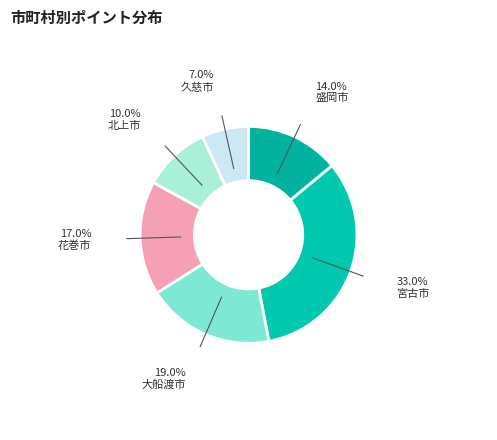

How many slices are in this pie chart?

6